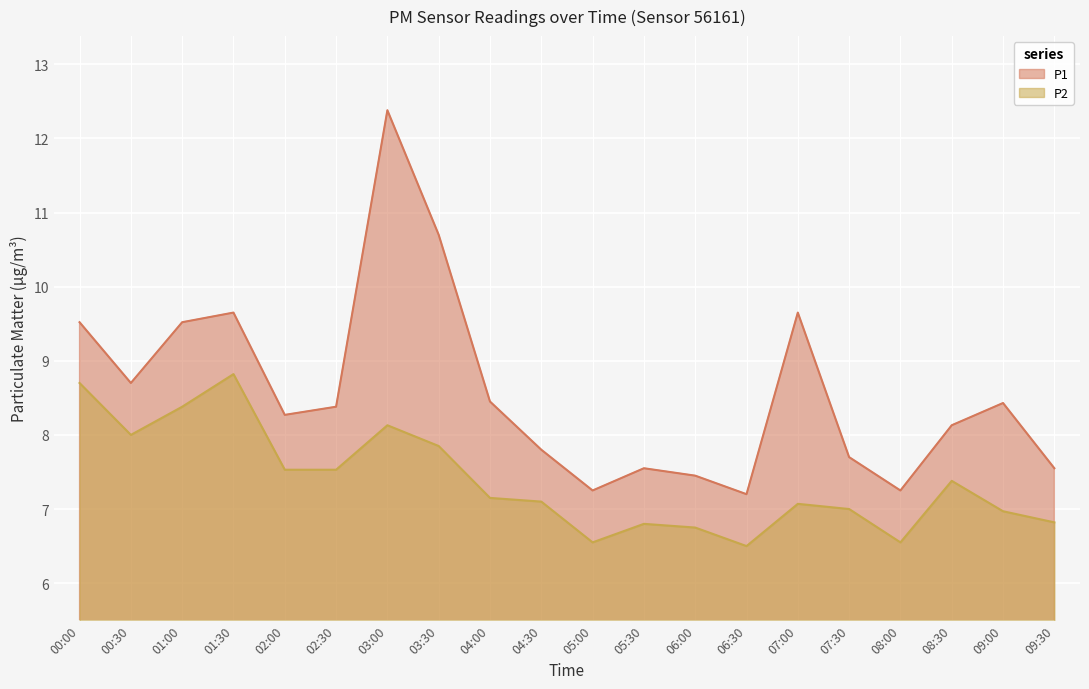

How many lines are shown in the chart?

2